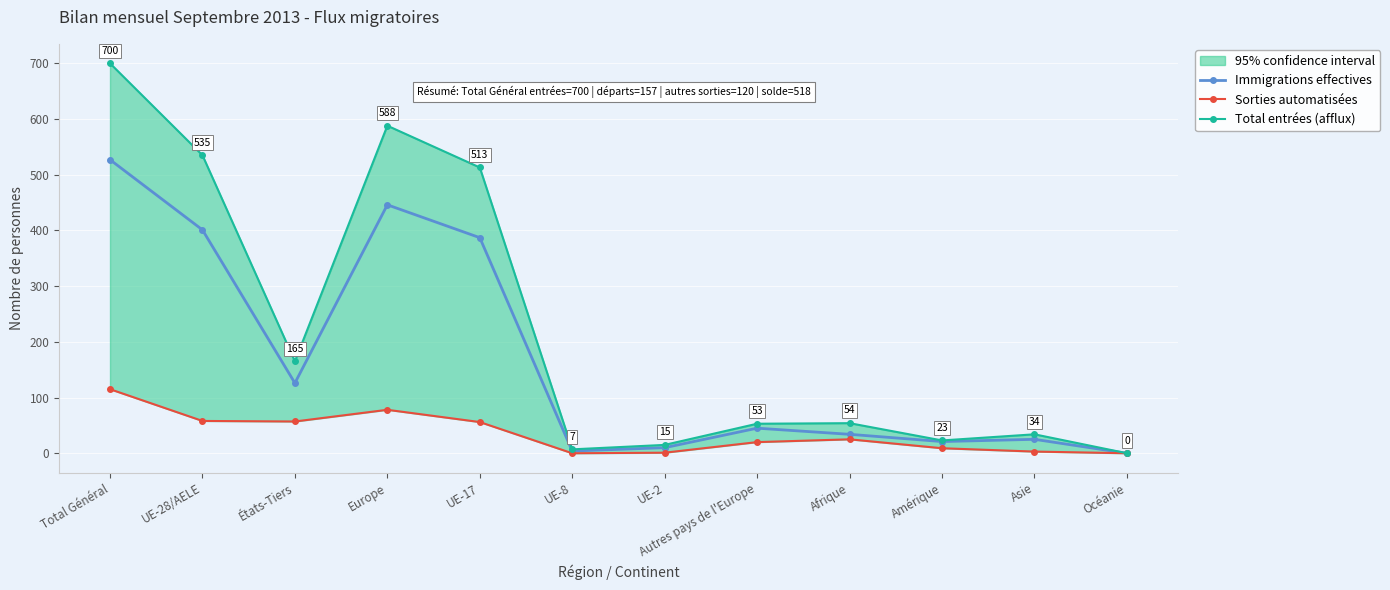

What position from the left is Océanie?

12